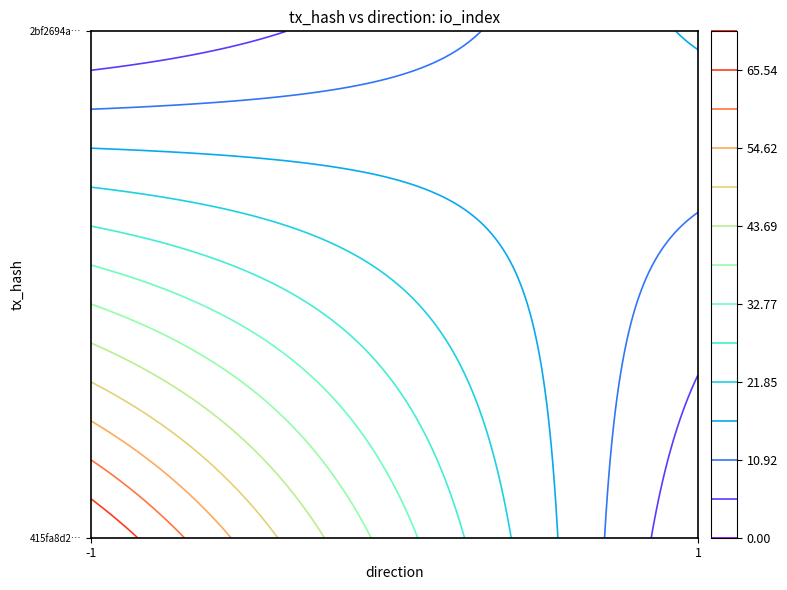

What is the difference between the highest and lowest values at direction?

2